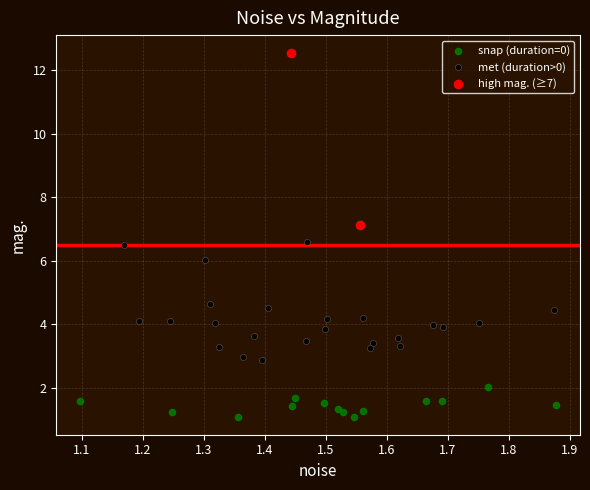

Which series has the widest spread of Y values?

high mag. (≥7)